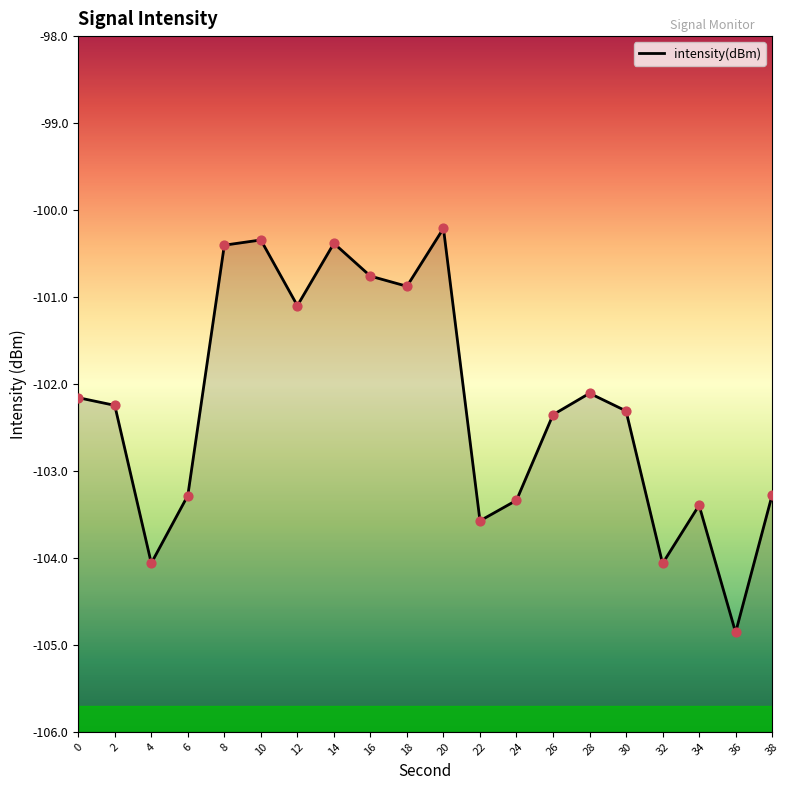

What is the change in value from 4 to 34?

+0.7